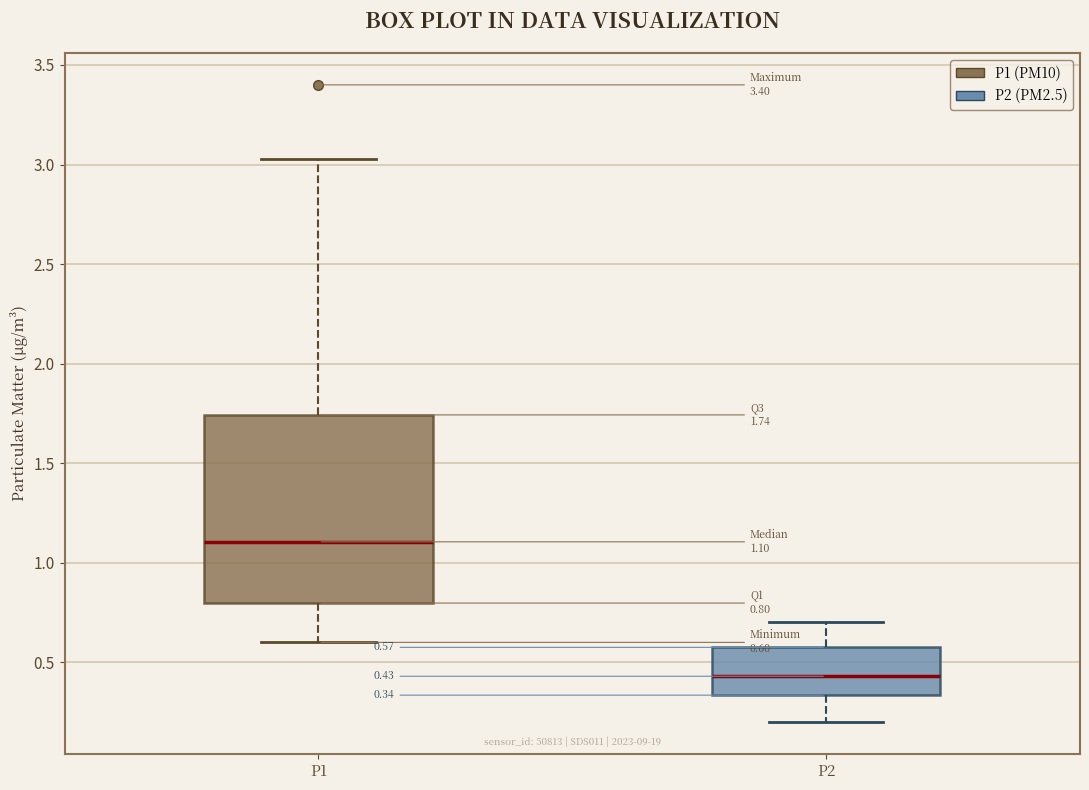

Which box has the lowest median line?

P2